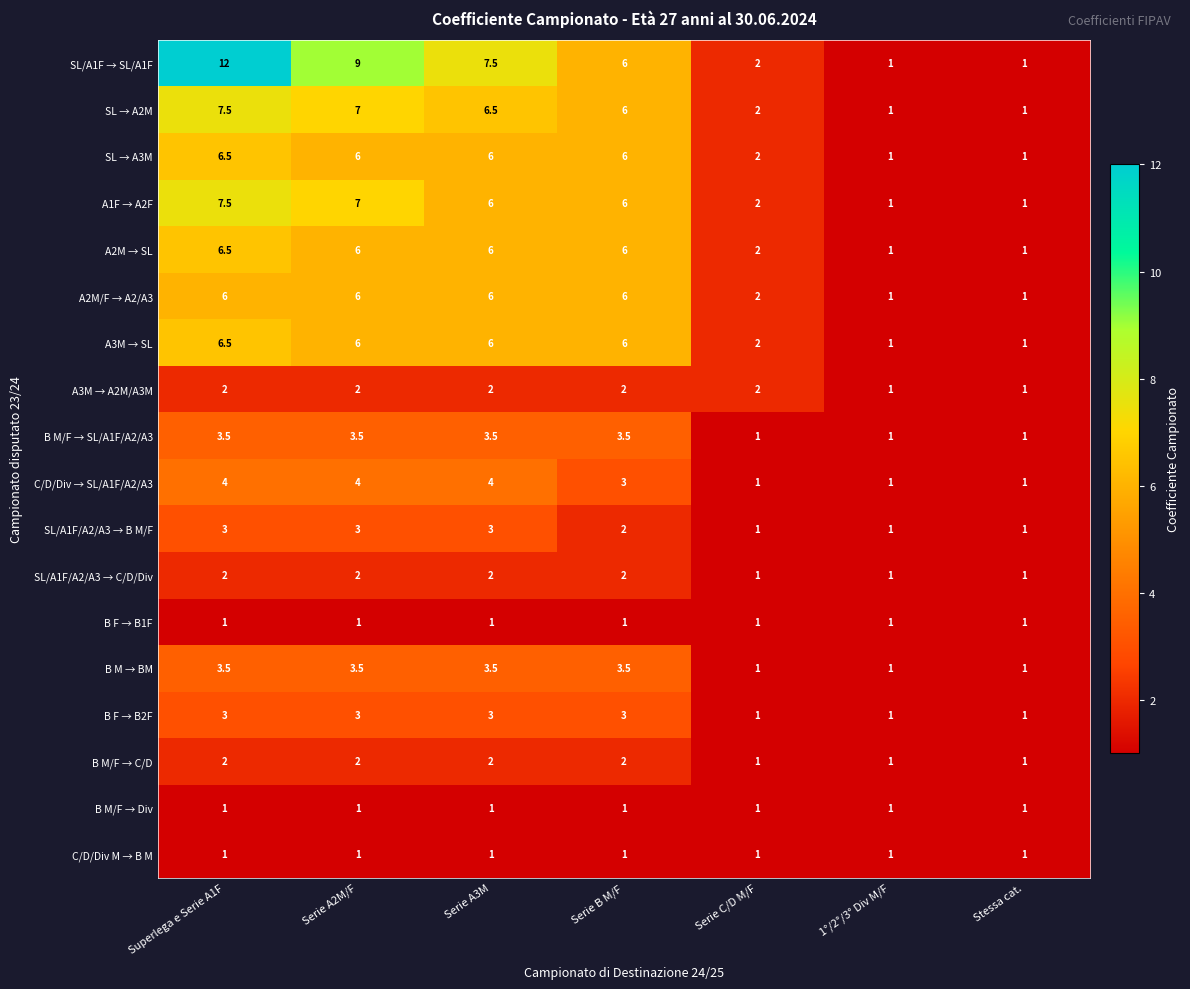

Count the number of categories in the chart.

7